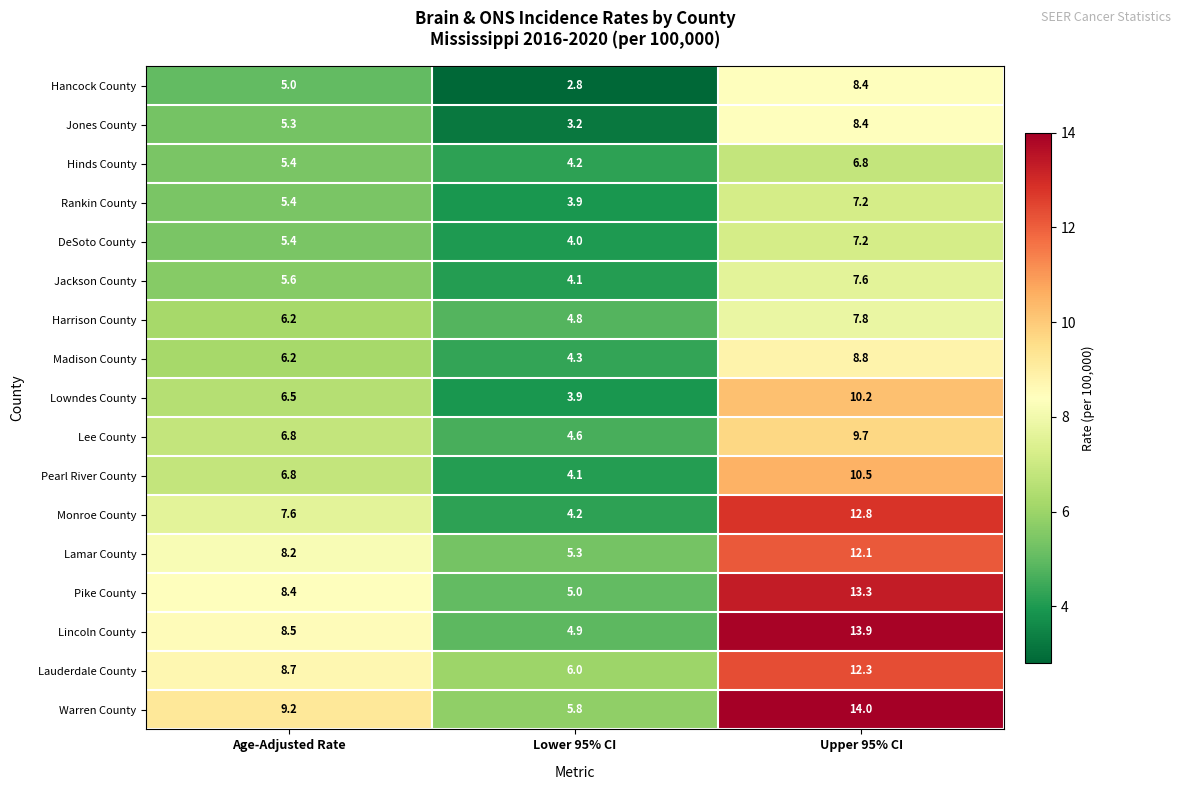

Rank the categories by Monroe County value from lowest to highest.

Lower 95% CI, Age-Adjusted Rate, Upper 95% CI